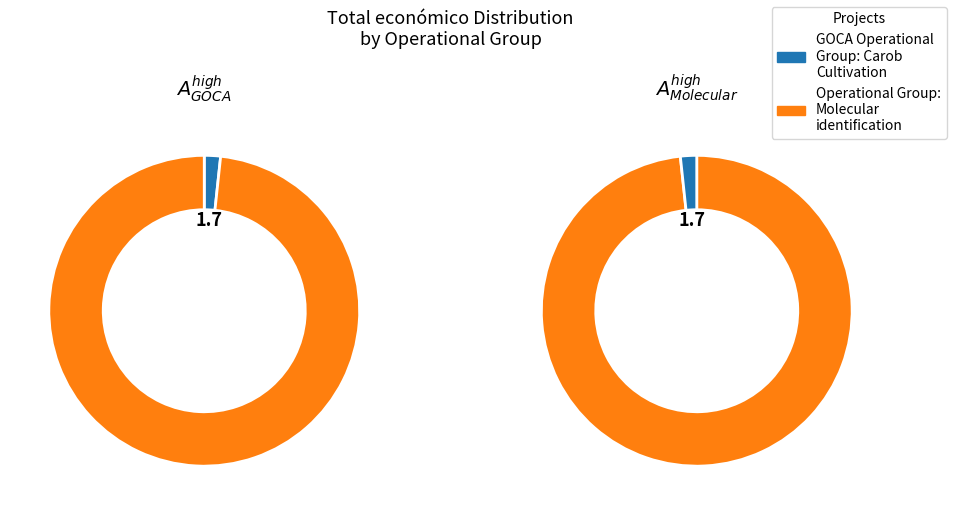

What percentage is the GOCA Operational Group: Carob Cultivation slice, to the nearest percent?

2%